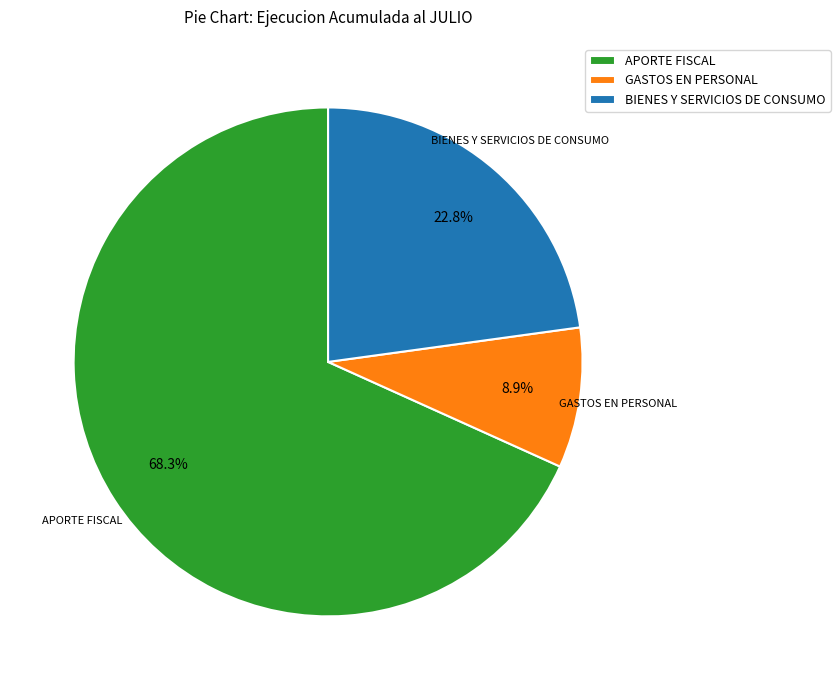

True or false: APORTE FISCAL accounts for 68% of the total.

True